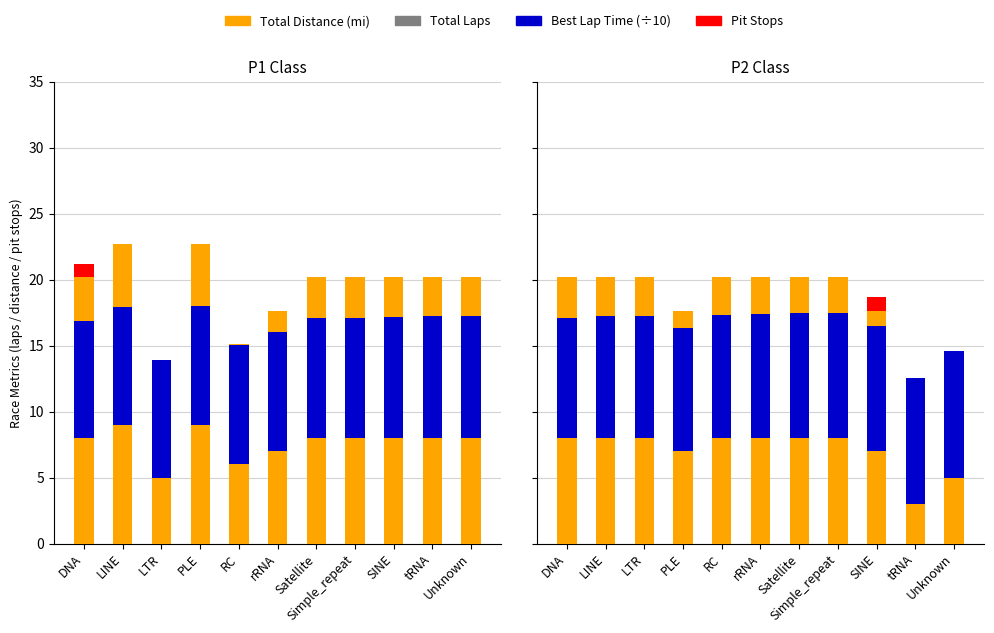

What is the average value of the Total Laps series?

7.1